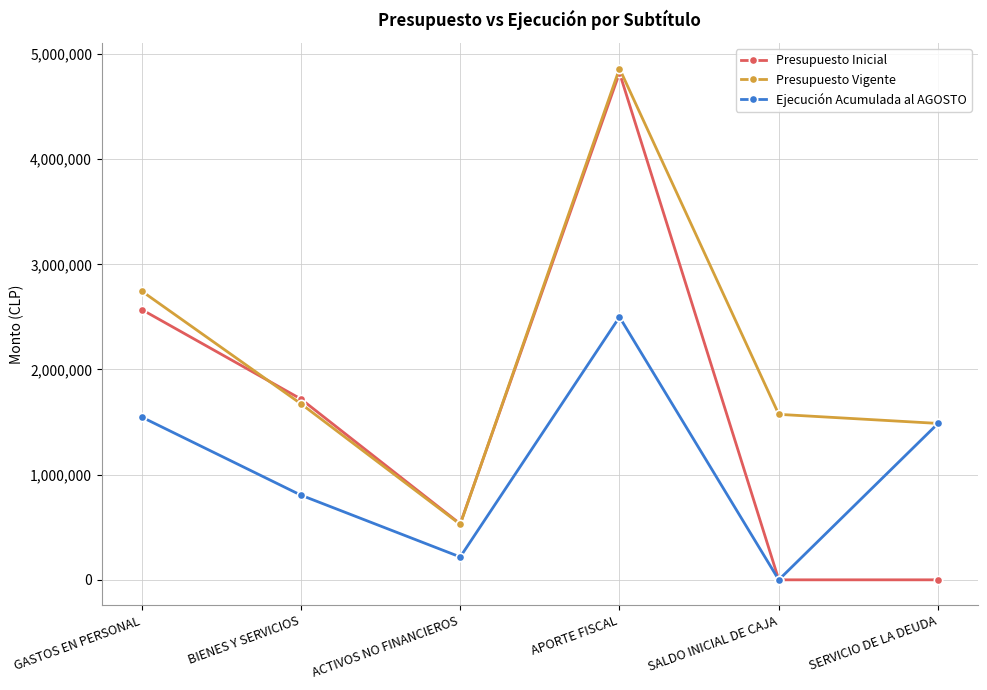

How many interior local peaks does the Ejecución Acumulada al AGOSTO series have?

1